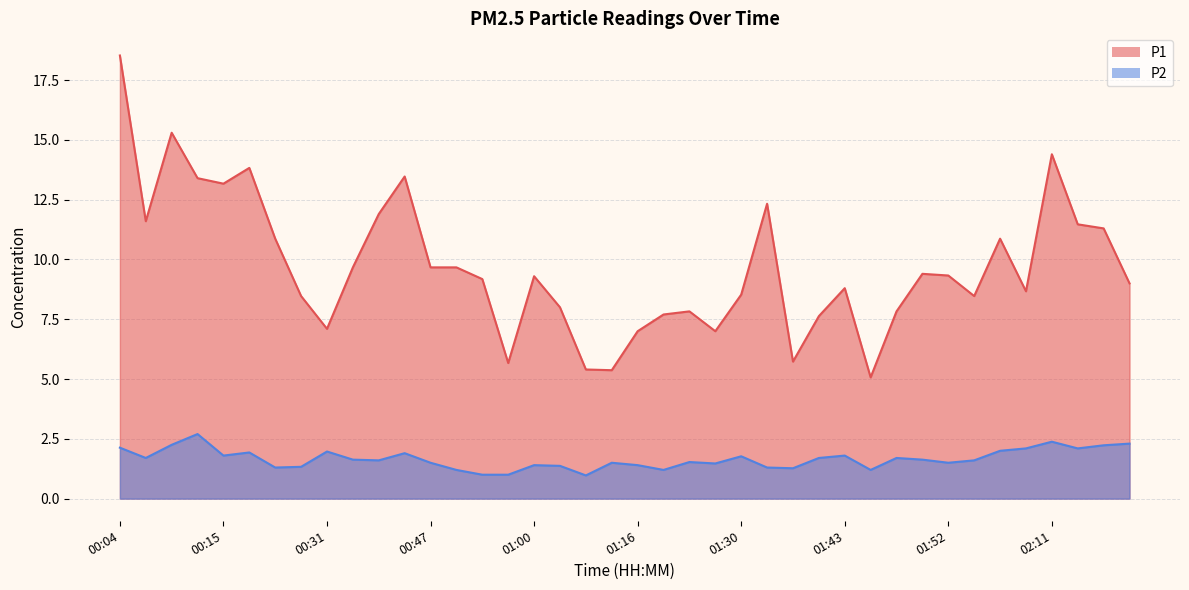

What is the difference between the maximum and minimum values in the P1 series?

13.5